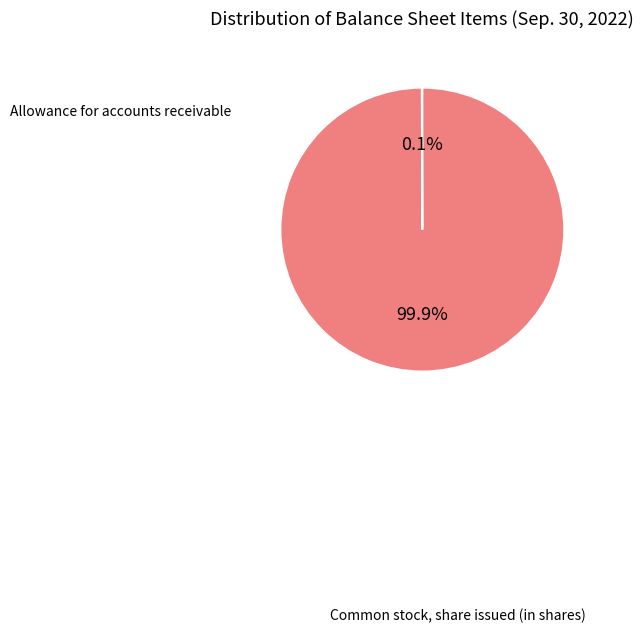

Is there any slice that represents more than half of the pie?

Yes